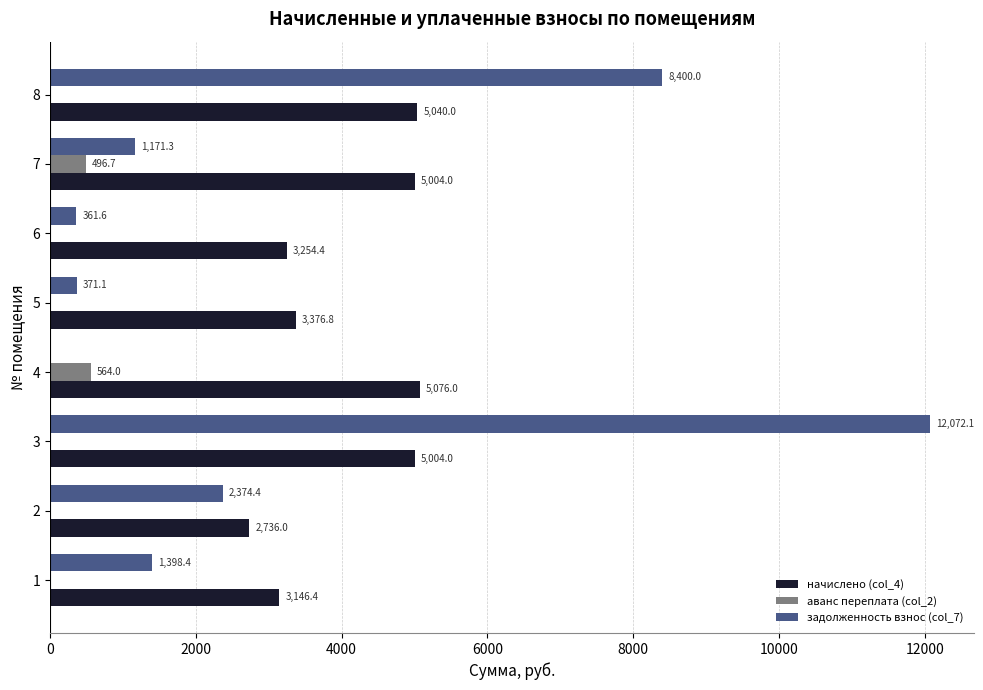

What is the sum of all задолженность взнос (col_7) values?

26148.9